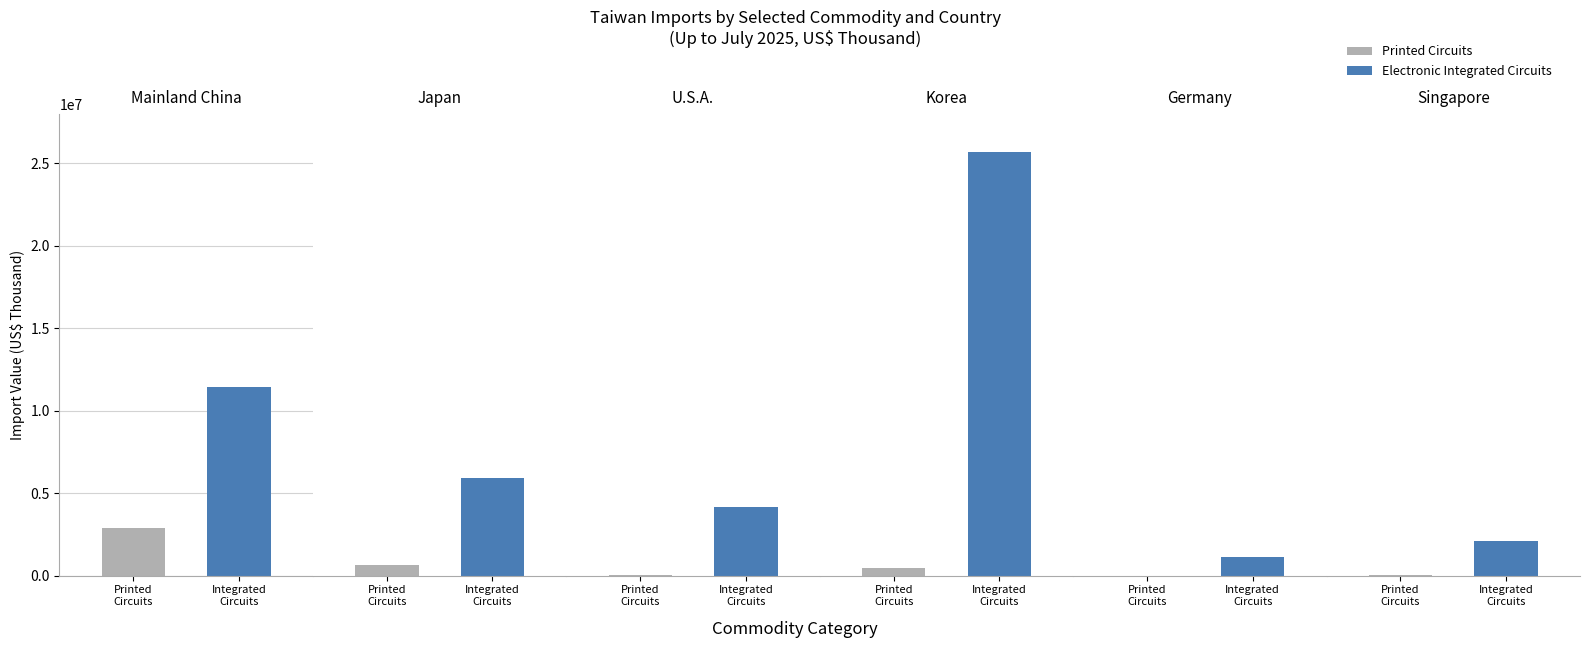

Which series has the largest total across all categories?

Electronic Integrated Circuits (Up to July)